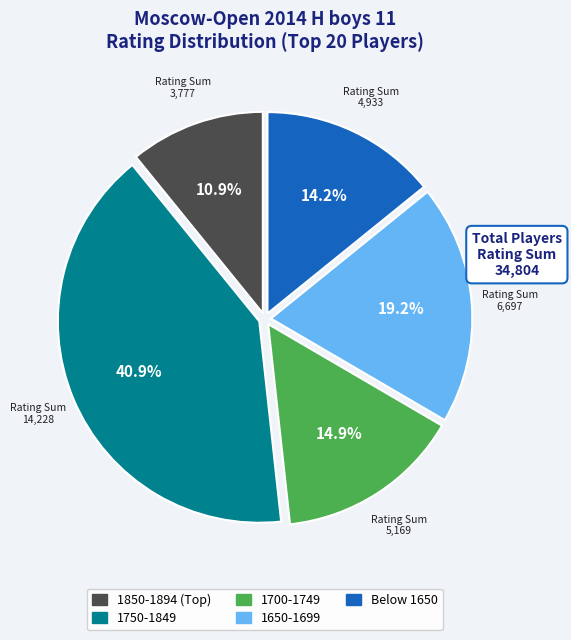

Does any single category account for the majority?

No